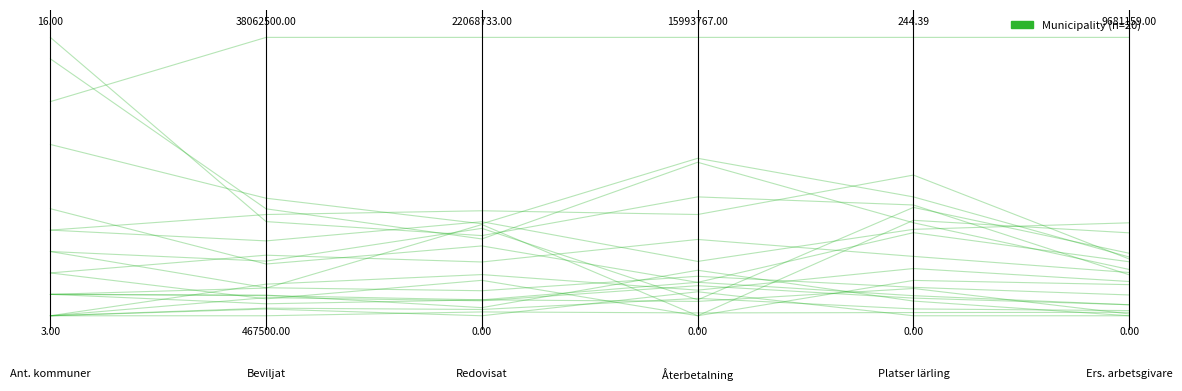

What is the difference between the second highest and minimum values?

0.2